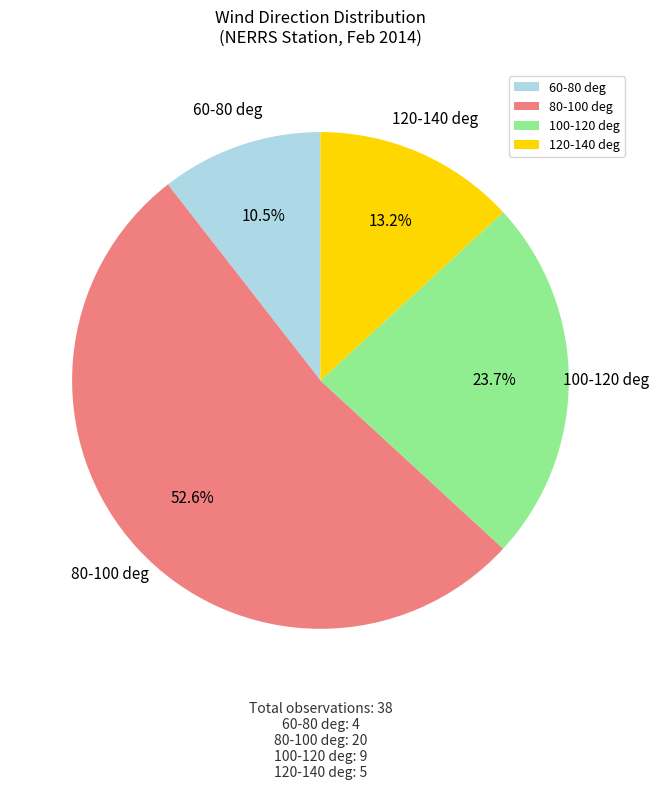

Is the sum of 60-80 deg and 120-140 deg greater than half?

No